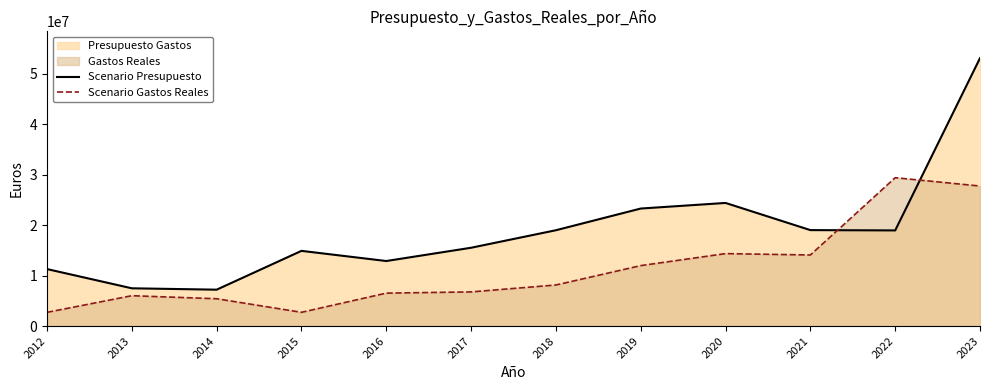

Rank the series by their average value, from lowest to highest.

Scenario Gastos Reales, Scenario Presupuesto